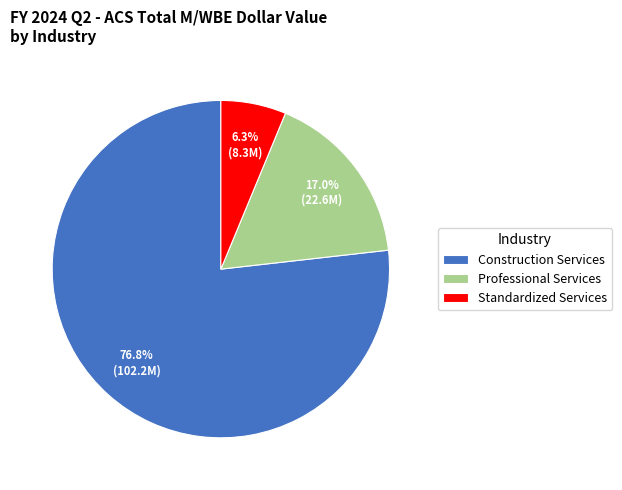

What portion of the pie excludes Standardized Services?

93.7%